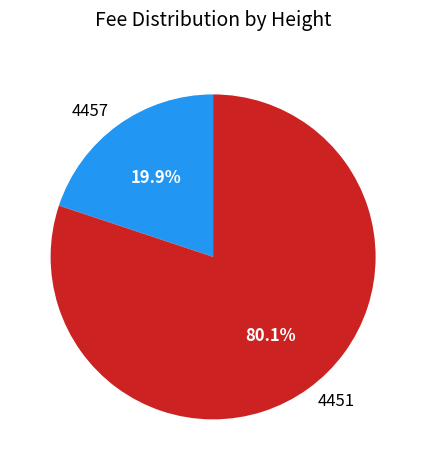

What percentage is the 4451 slice, to the nearest percent?

80%